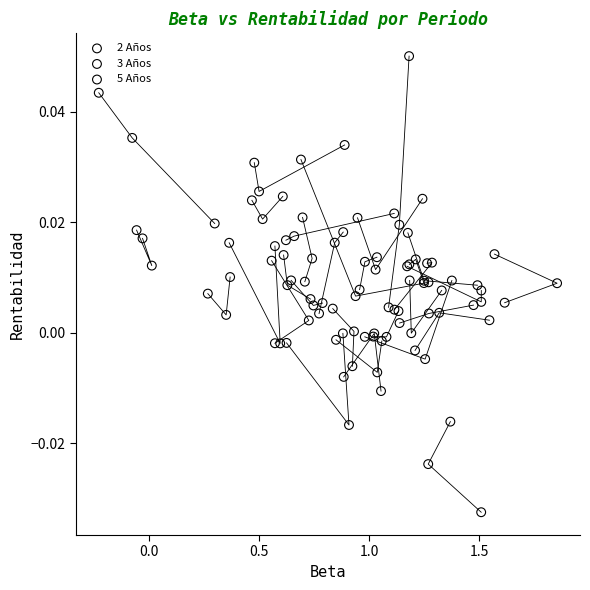

Which series contains the lowest Y value?

2 Años